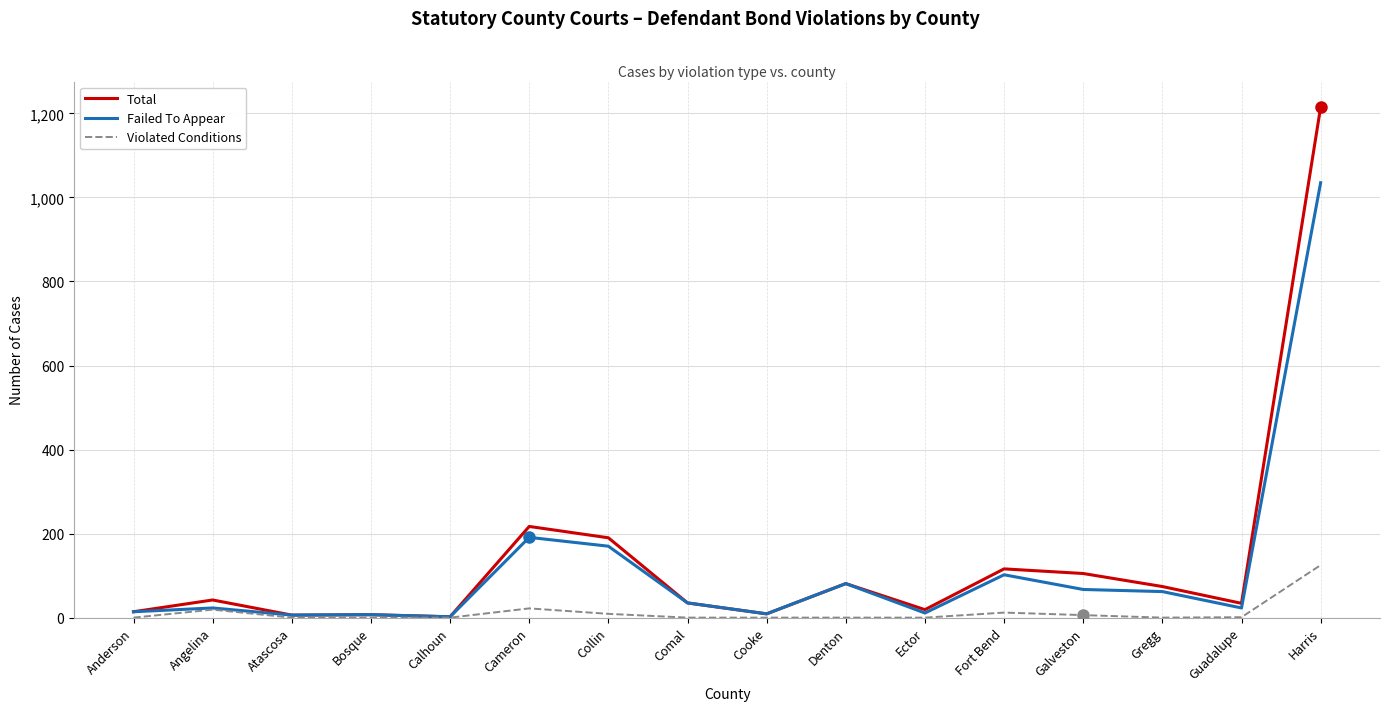

Which category has the highest value in the Violated Conditions series?

Harris